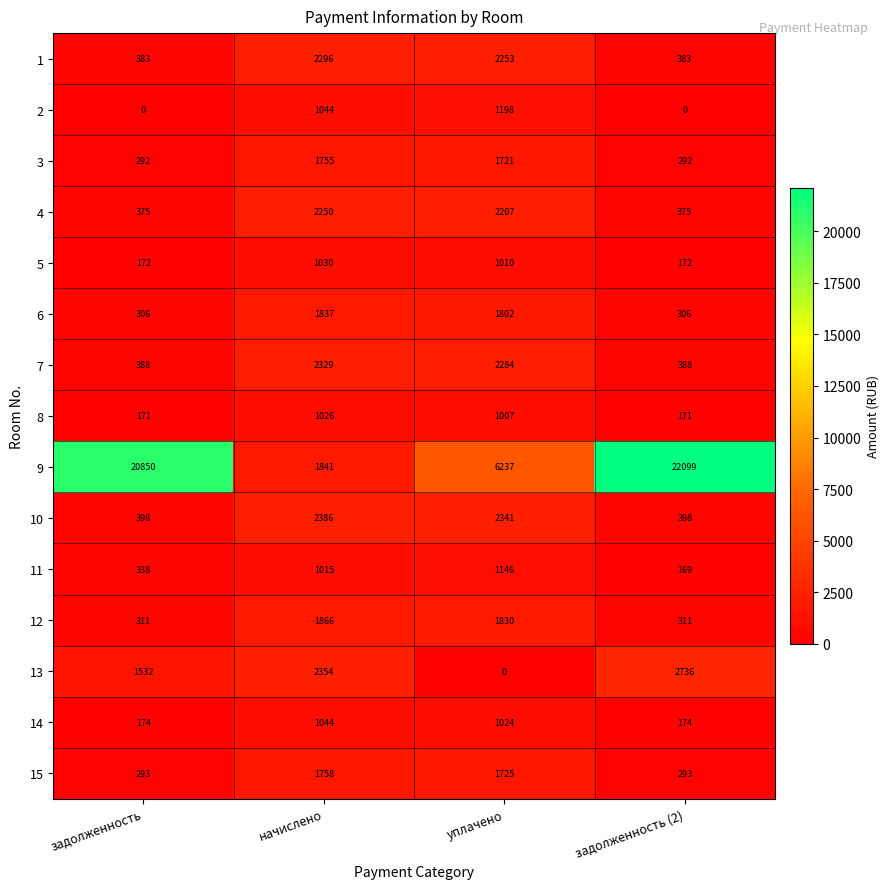

True or false: 15 has a value of 293 at задолженность (2).

True